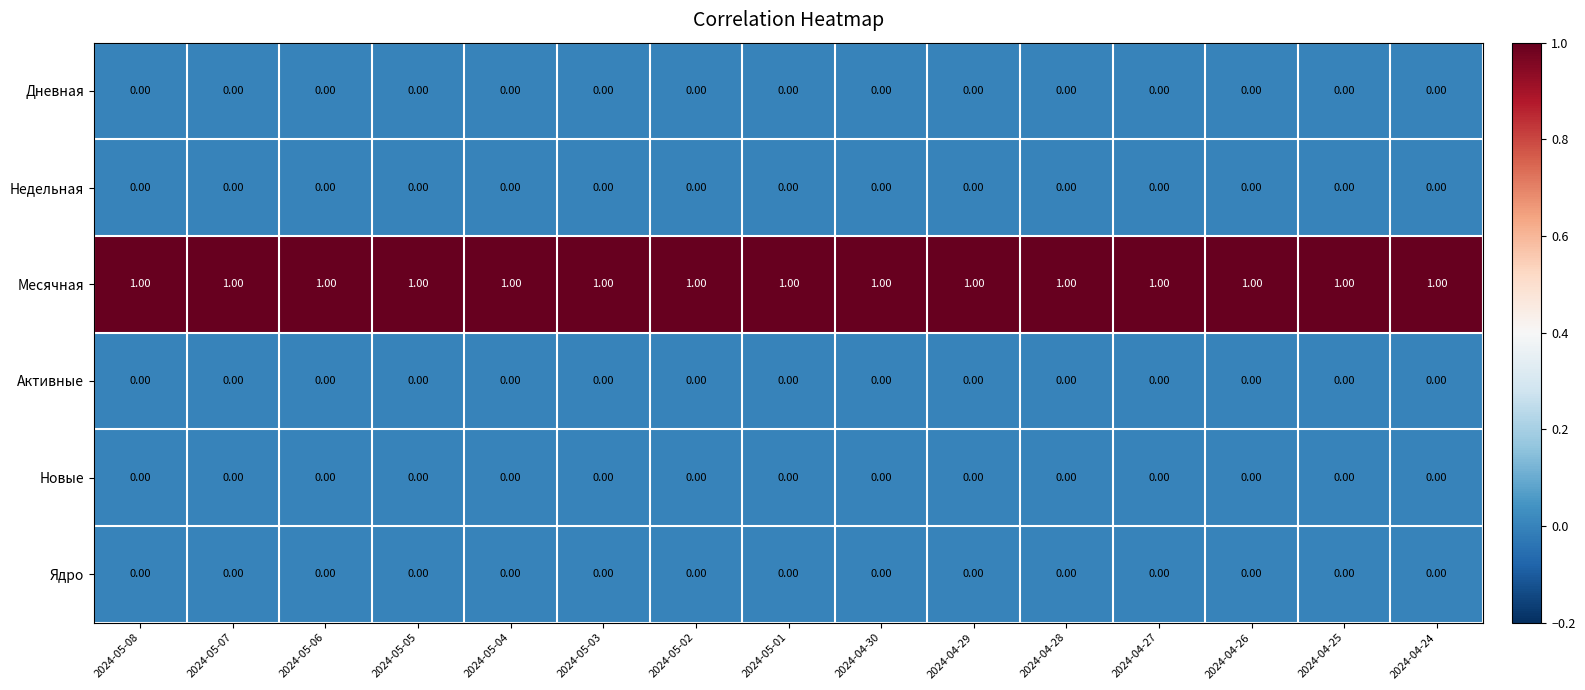

At how many categories does at least one series exceed 0?

15